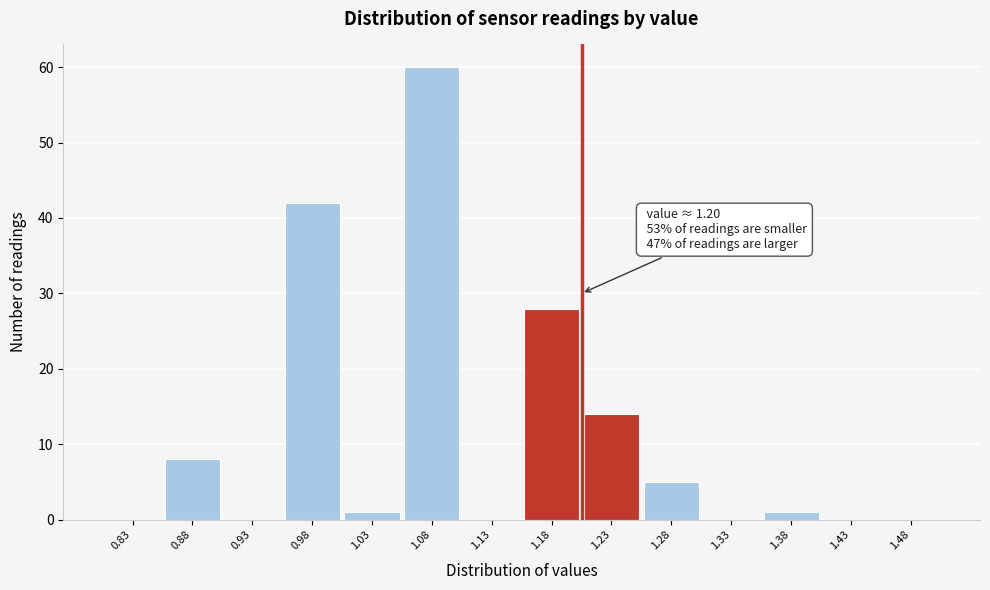

Which range on the x-axis has the tallest bar?

1.05 to 1.10